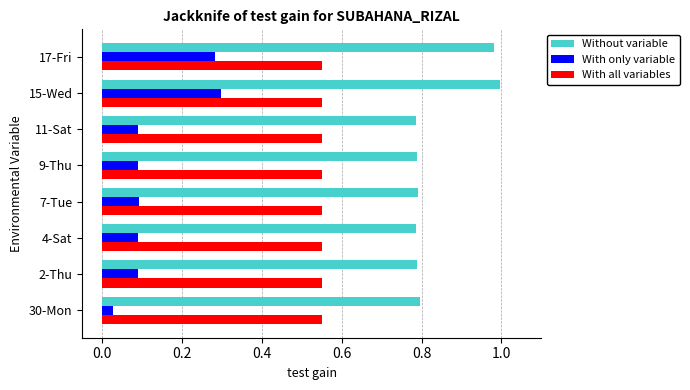

What is the sum of all With only variable values?

1.1